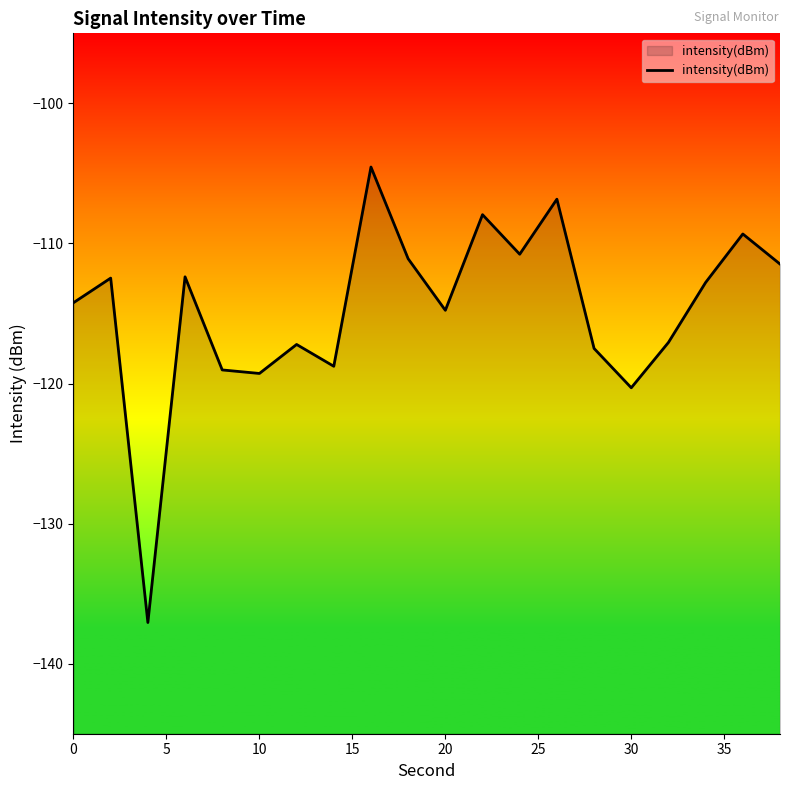

Reading left to right, what are all the values shown in this chart?

-114.2	-112.5	-137.1	-112.4	-119.0	-119.3	-117.2	-118.8	-104.5	-111.1	-114.8	-107.9	-110.8	-106.8	-117.5	-120.3	-117.1	-112.8	-109.3	-111.5